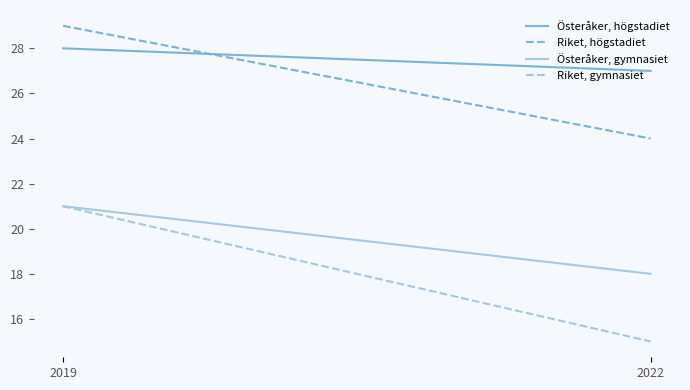

What is the value of the Österåker, högstadiet point at the 1st from the left?

28